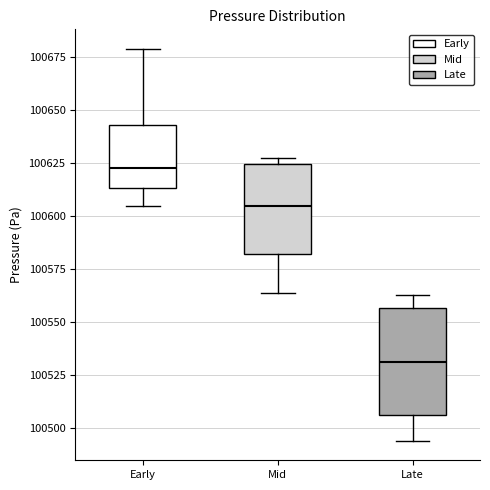

Which box's median line is the highest?

Early